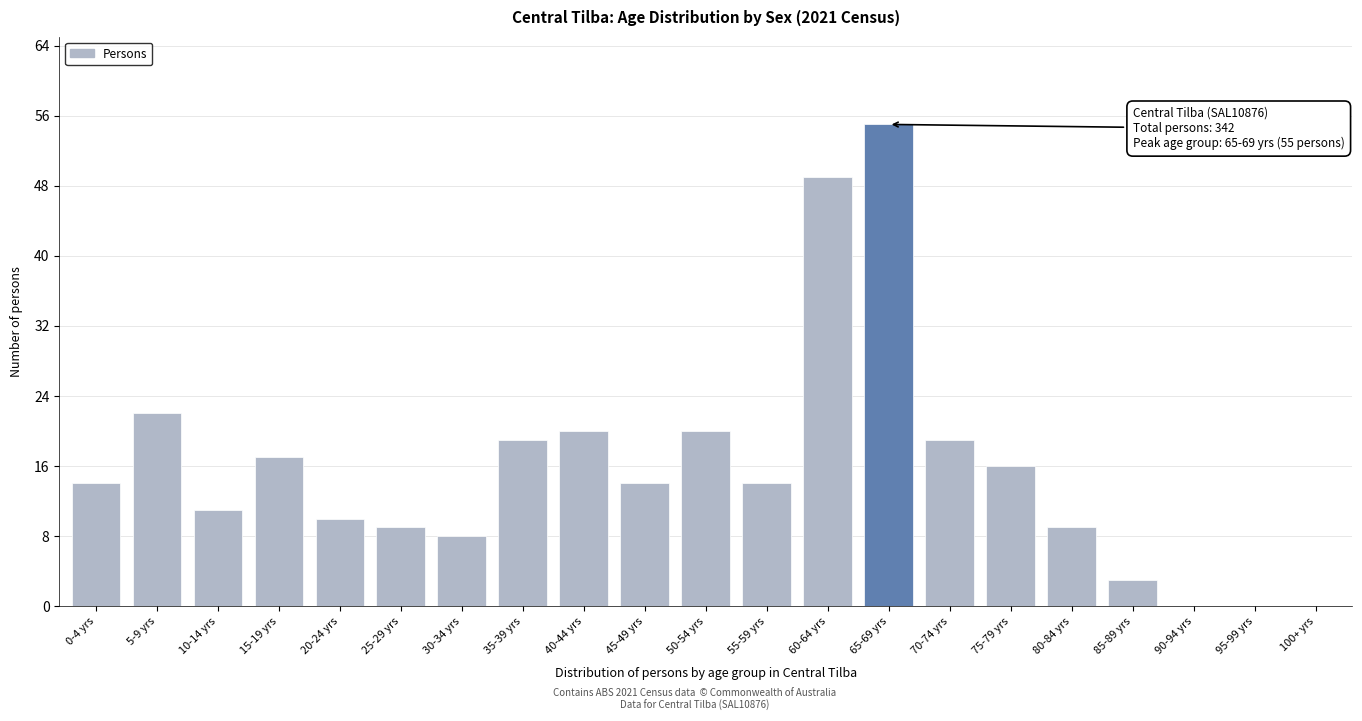

Reading right to left, what are all the values shown in this chart?

100+ yrs=0	95-99 yrs=0	90-94 yrs=0	85-89 yrs=3	80-84 yrs=9	75-79 yrs=16	70-74 yrs=19	65-69 yrs=55	60-64 yrs=49	55-59 yrs=14	50-54 yrs=20	45-49 yrs=14	40-44 yrs=20	35-39 yrs=19	30-34 yrs=8	25-29 yrs=9	20-24 yrs=10	15-19 yrs=17	10-14 yrs=11	5-9 yrs=22	0-4 yrs=14